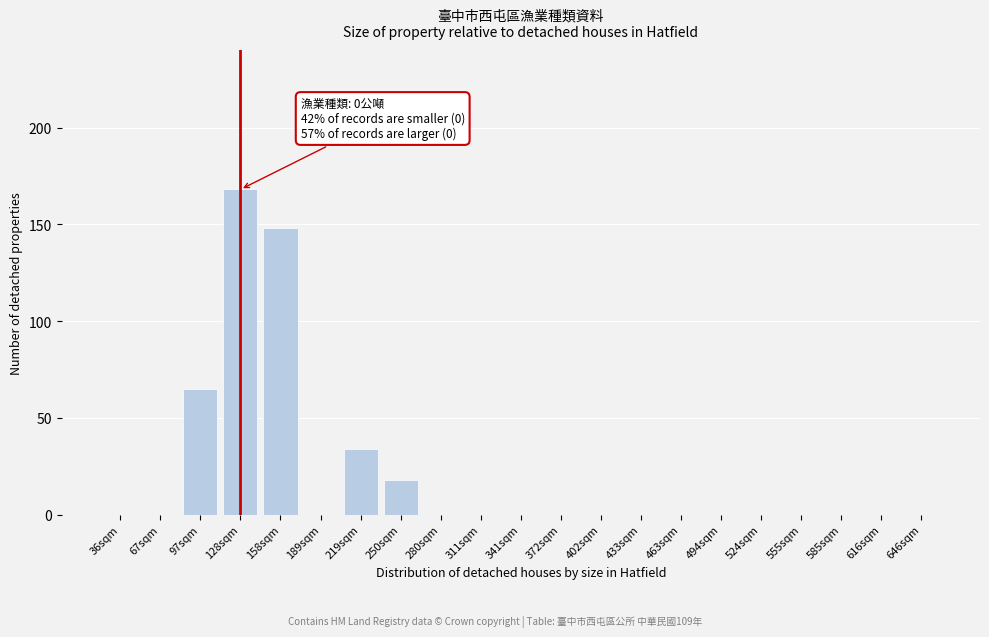

Reading left to right, transcribe all the data shown in this chart.

36sqm=0	67sqm=0	97sqm=65	128sqm=168	158sqm=148	189sqm=0	219sqm=34	250sqm=18	280sqm=0	311sqm=0	341sqm=0	372sqm=0	402sqm=0	433sqm=0	463sqm=0	494sqm=0	524sqm=0	555sqm=0	585sqm=0	616sqm=0	646sqm=0